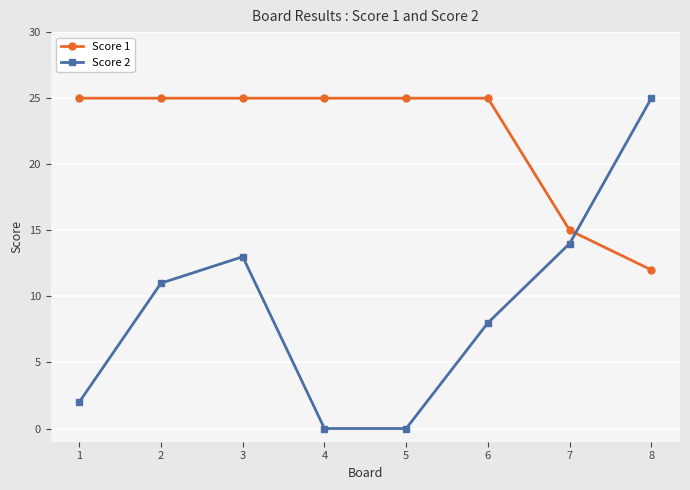

Is it true that Score 1 equals 25 at 1?

True